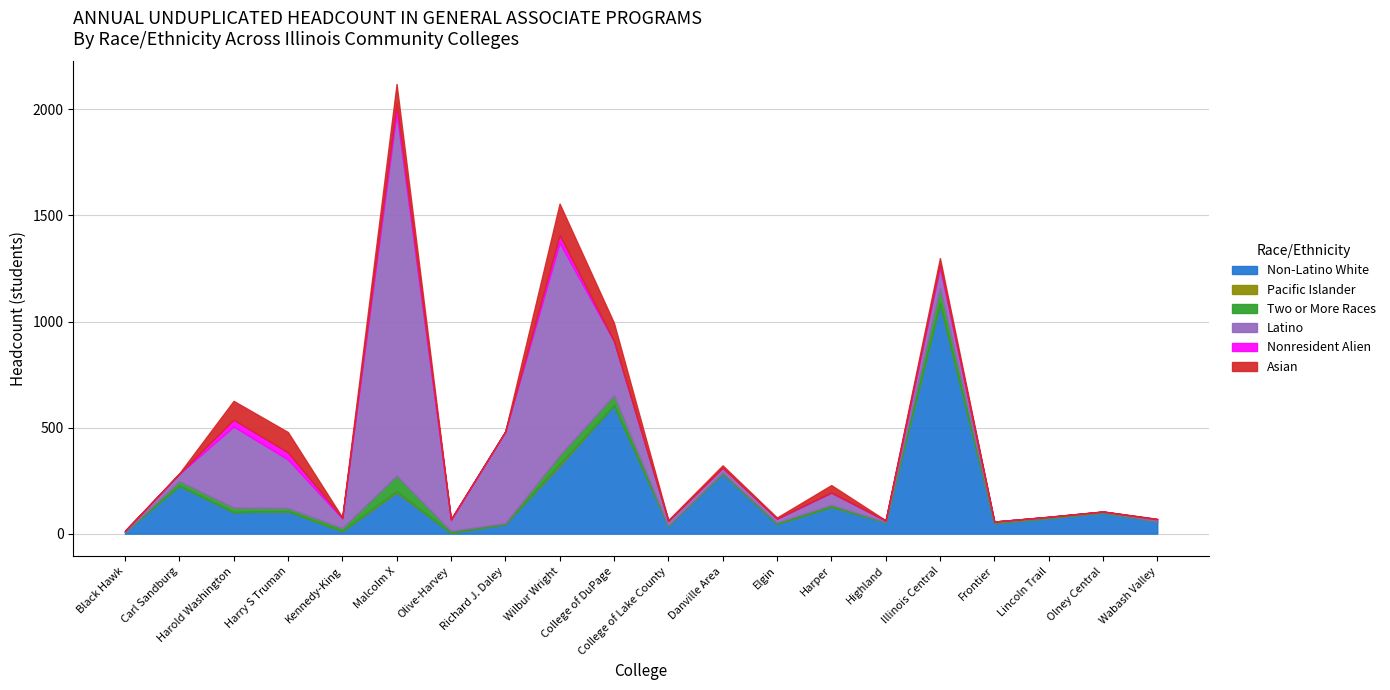

What is the sum of all Pacific Islander values?

20